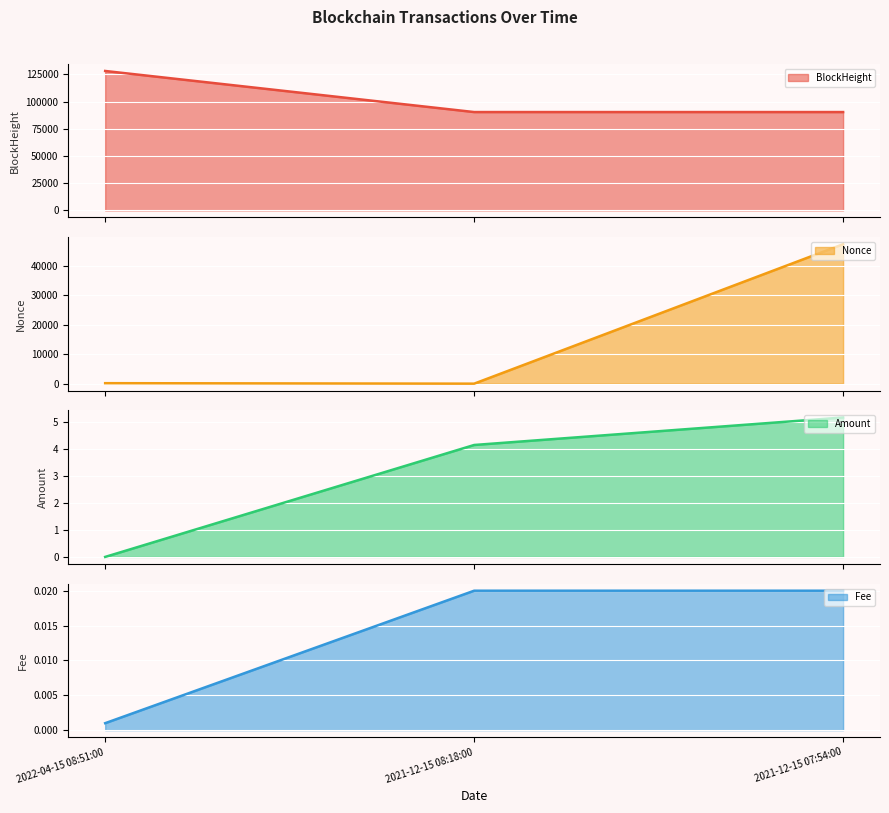

Is the value of Amount at 2022-04-15 08:51:00 greater than the value of Nonce at 2022-04-15 08:51:00?

No